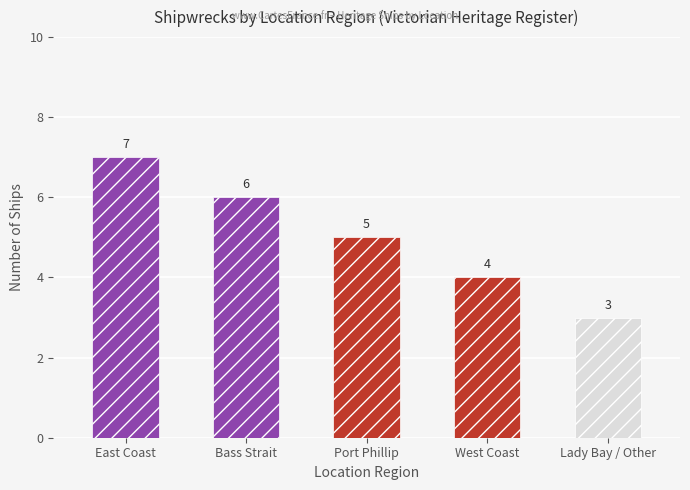

What position from the left is East Coast?

1